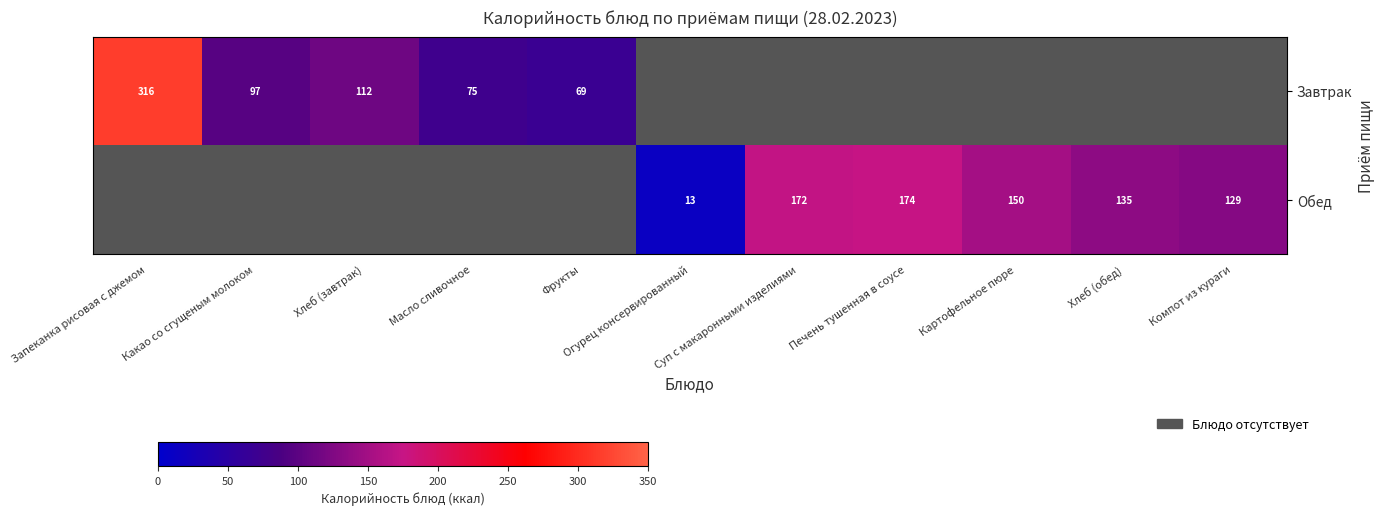

How many Обед values are between 150 and 151?

1